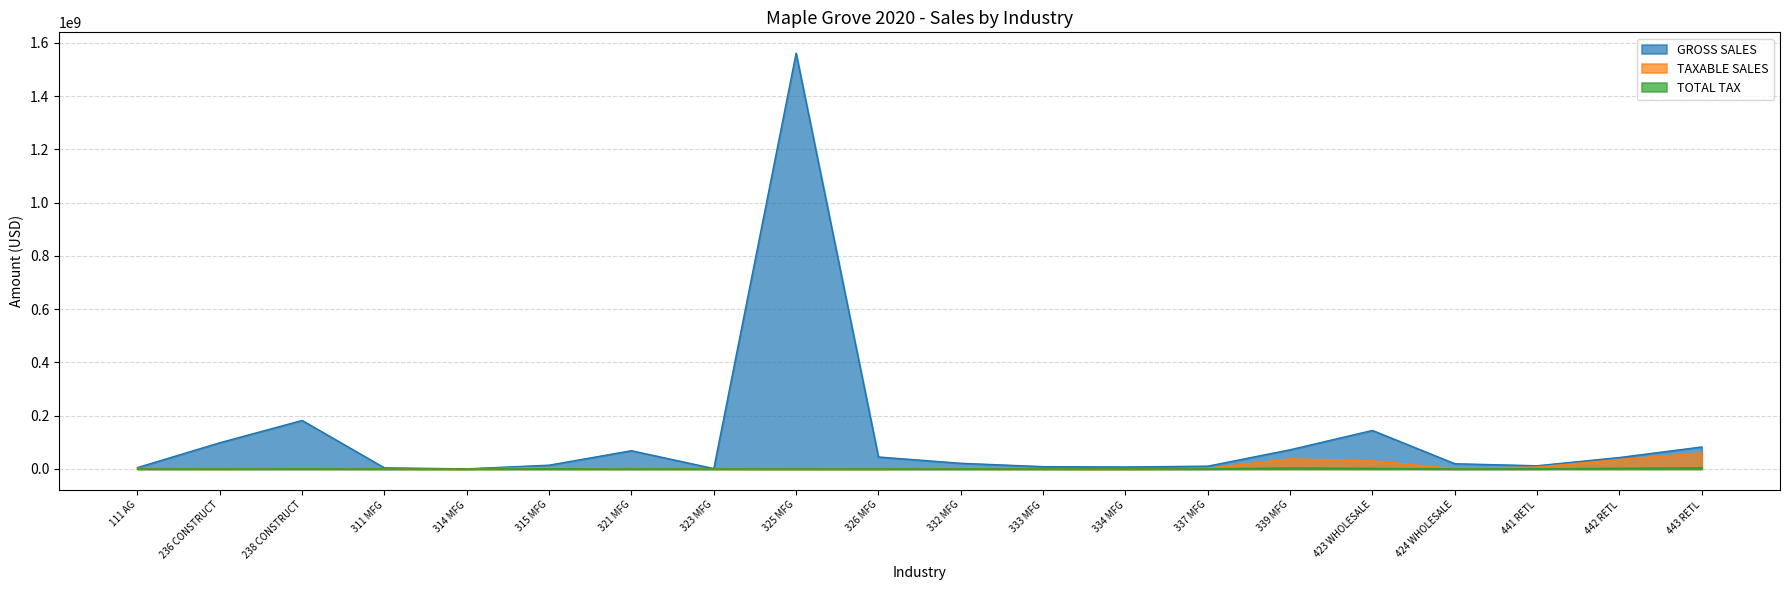

Which series has the largest range (max minus min)?

GROSS SALES